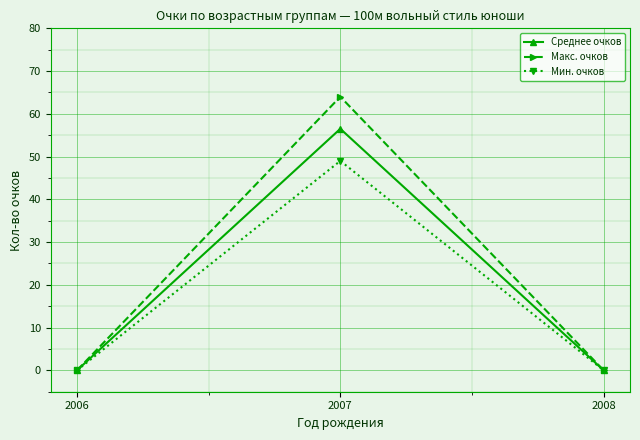

Reading left to right, what are all the values shown in this chart?

Среднее очков: 0.0	56.5	0.0
Макс. очков: 0.0	64.0	0.0
Мин. очков: 0.0	49.0	0.0